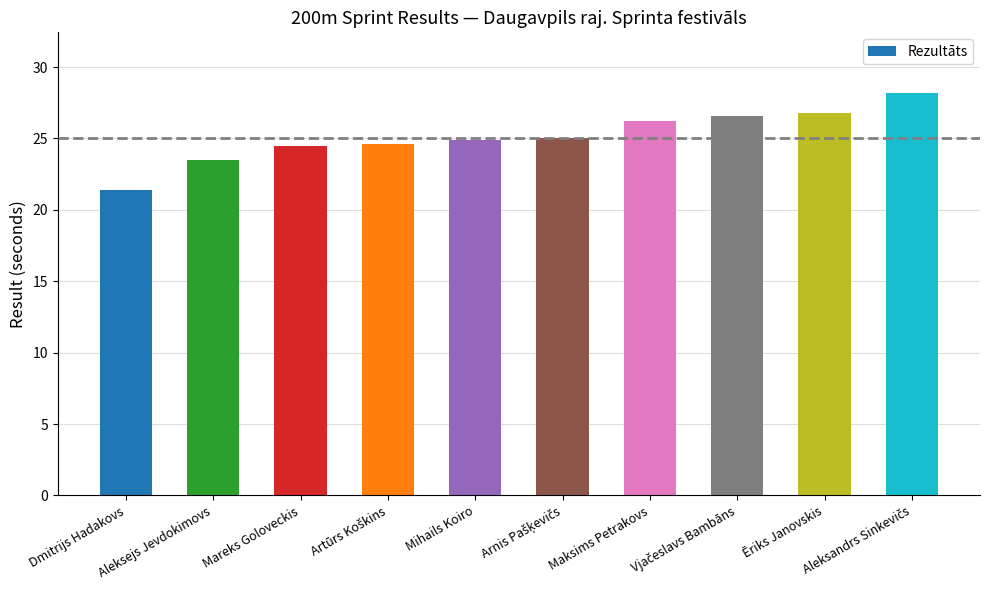

What is the average value?

25.2